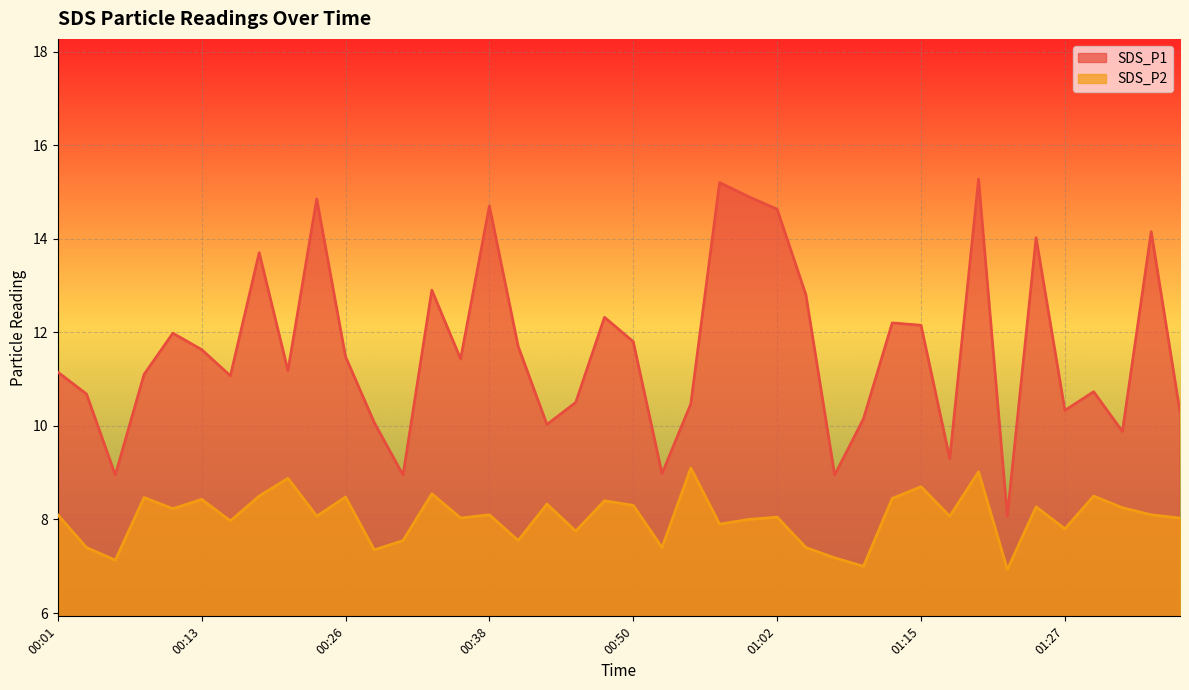

What is the sum of the SDS_P2 values at 00:18 and 01:05?

15.9